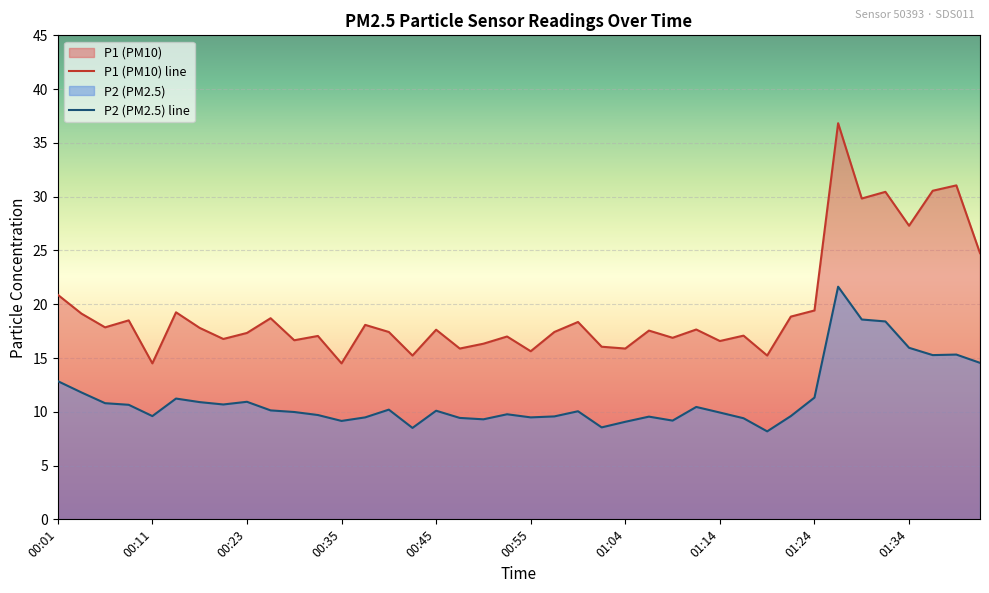

Read the P1 (PM10) line value at 00:11.

14.5